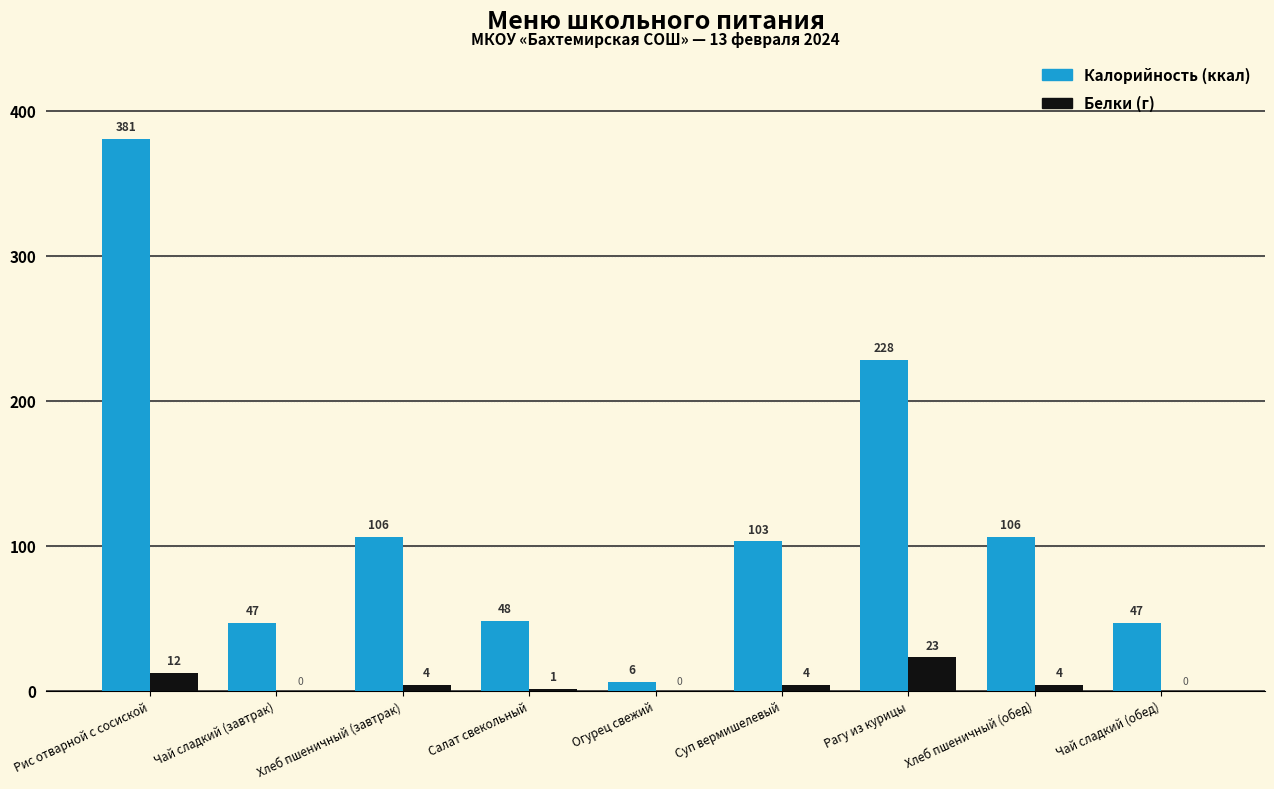

What is the total value across all series at Хлеб пшеничный (обед)?

110